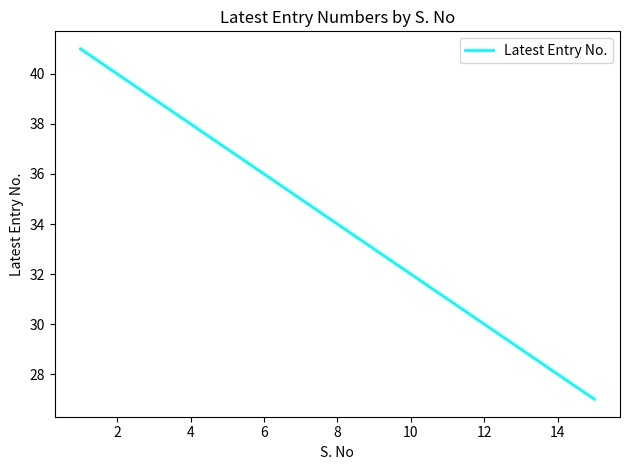

What is the difference between the maximum and minimum values?

14